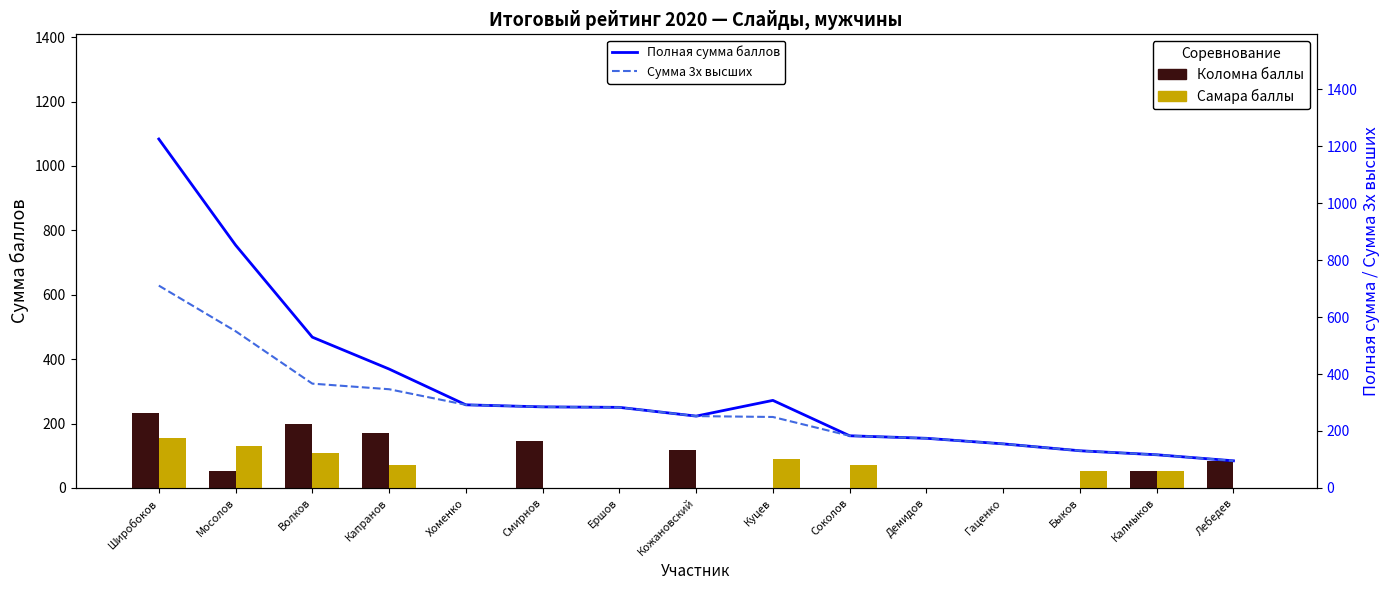

What is the highest value of the Полная сумма баллов series?

1225.0